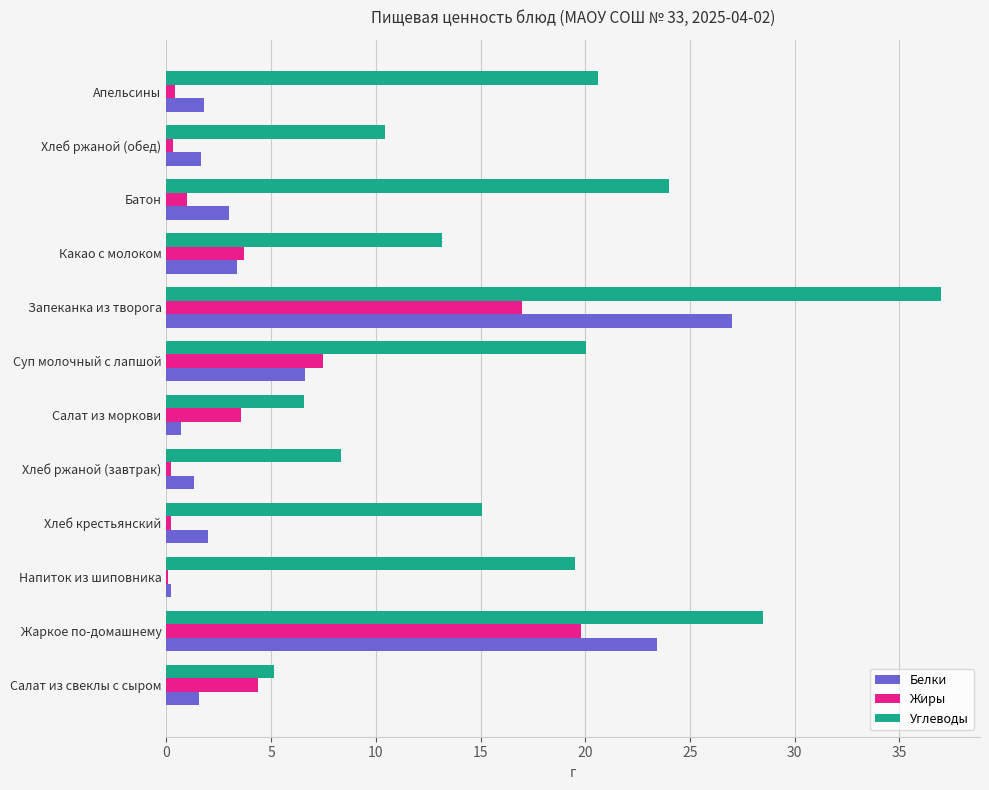

What is the maximum value shown in the chart?

37.0